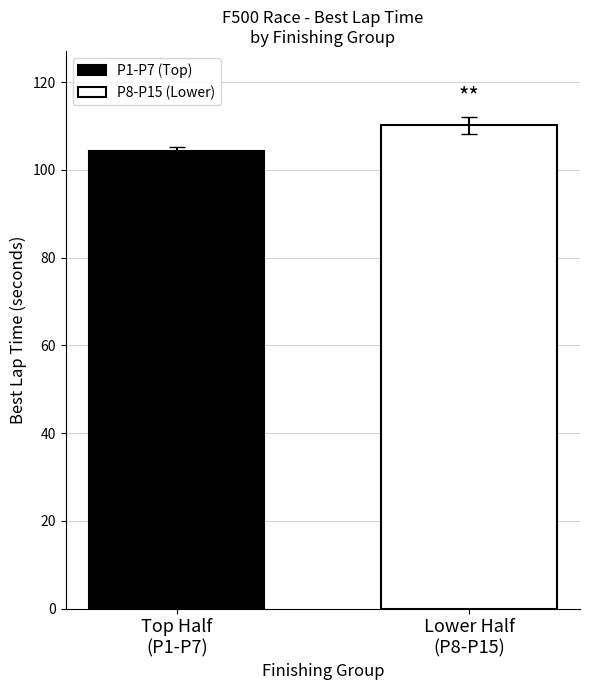

Which series has the largest range (max minus min)?

P1-P7 (Top)